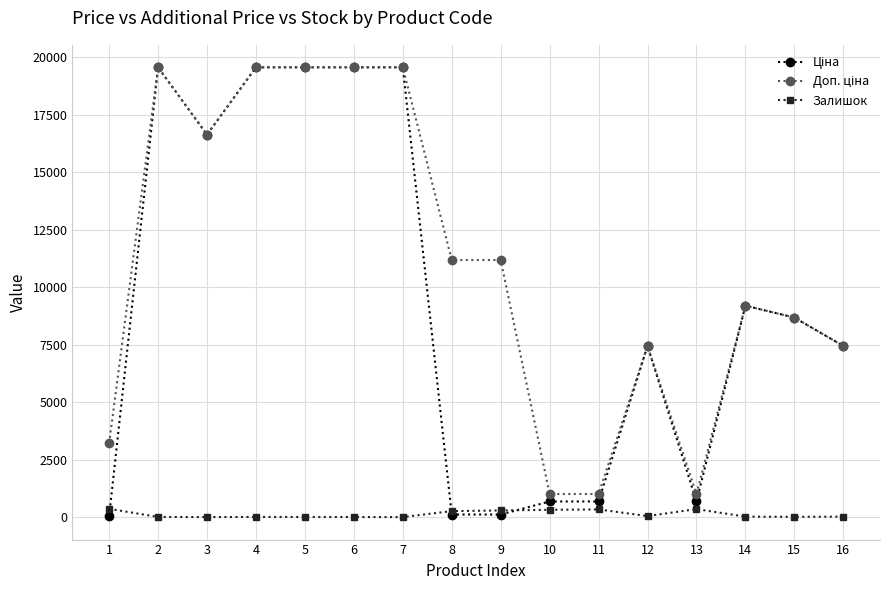

What is the maximum value shown in the chart?

19564.9